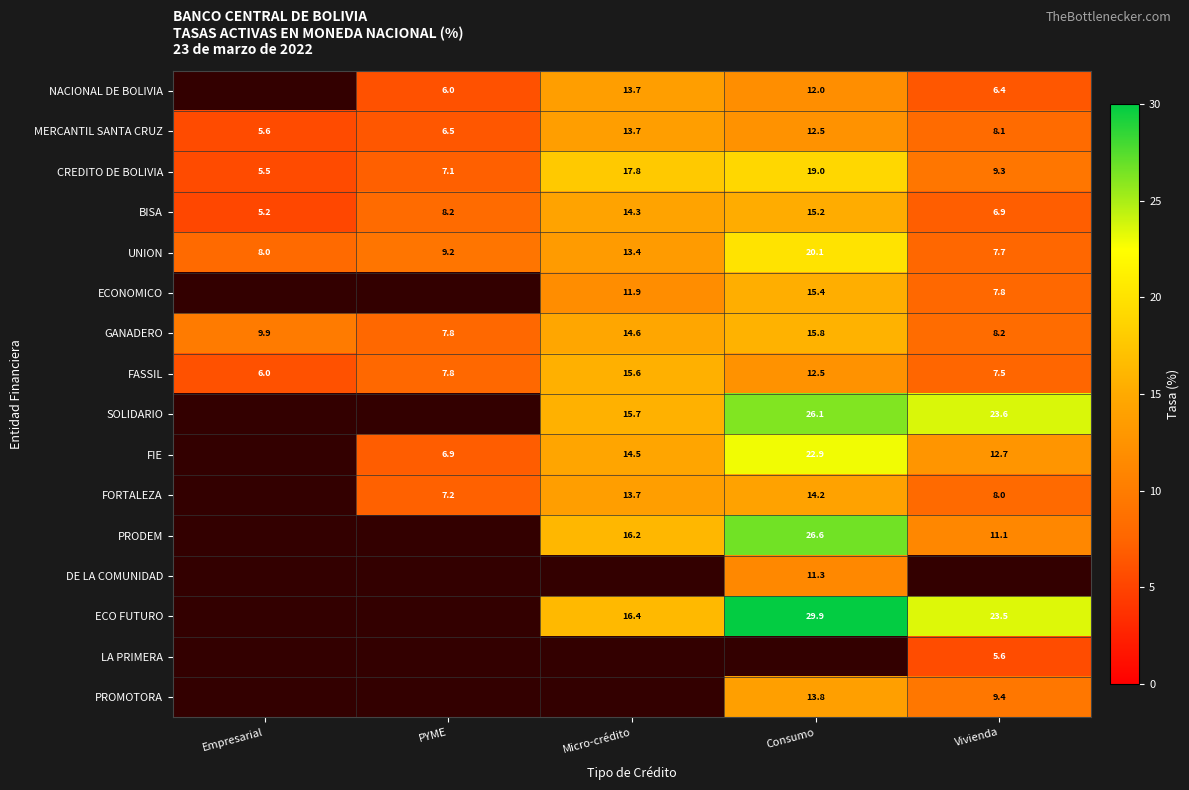

What is the lowest value of the CREDITO DE BOLIVIA series?

5.5